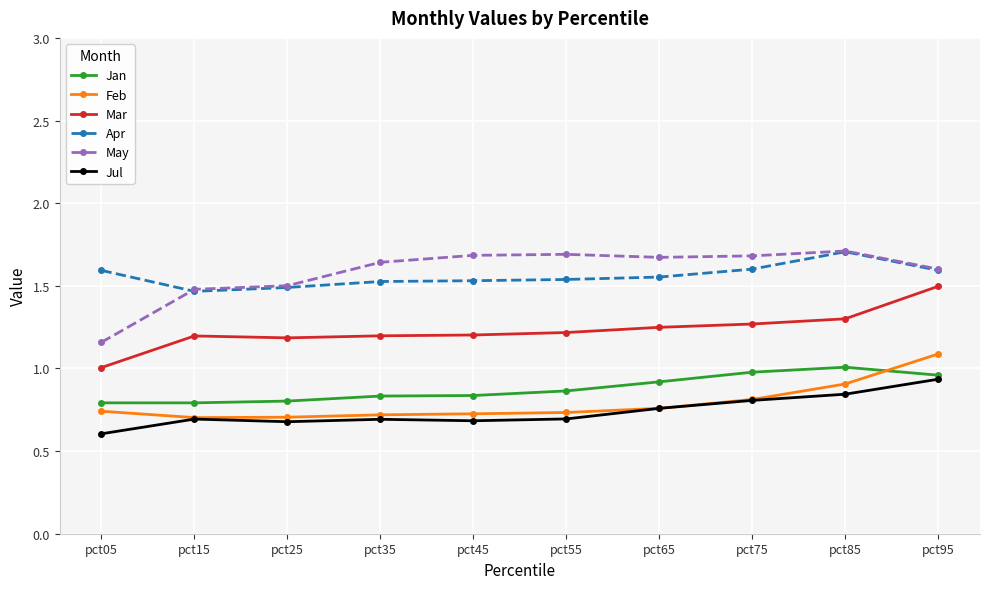

At how many categories does at least one series exceed 0?

10